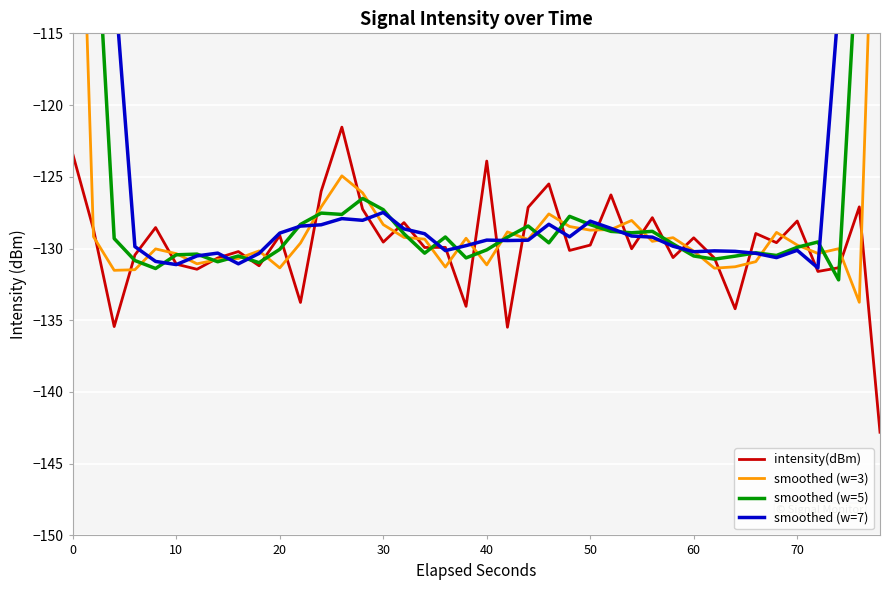

Which series ends up on top after the final intersection of intensity(dBm) and smoothed (w=7)?

smoothed (w=7)